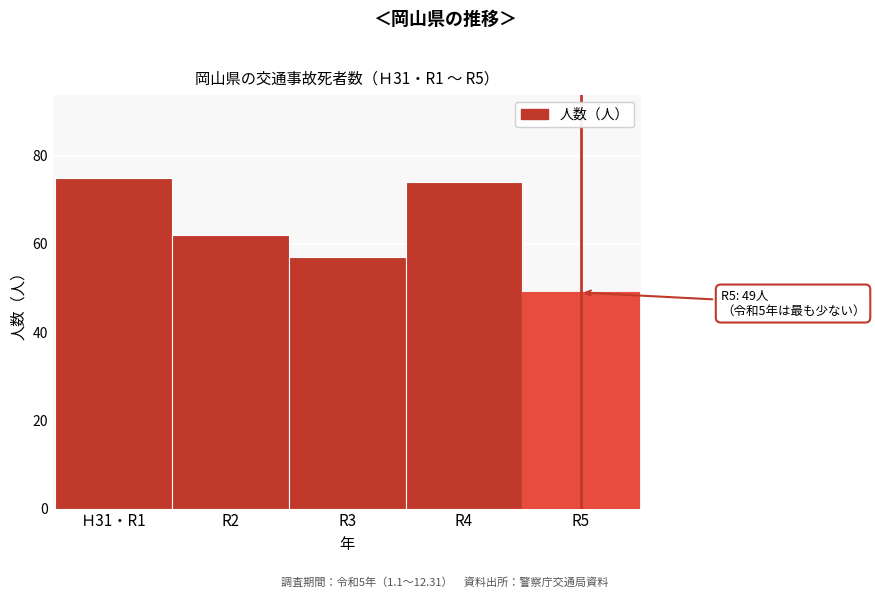

Reading left to right, transcribe all the data shown in this chart.

75	62	57	74	49